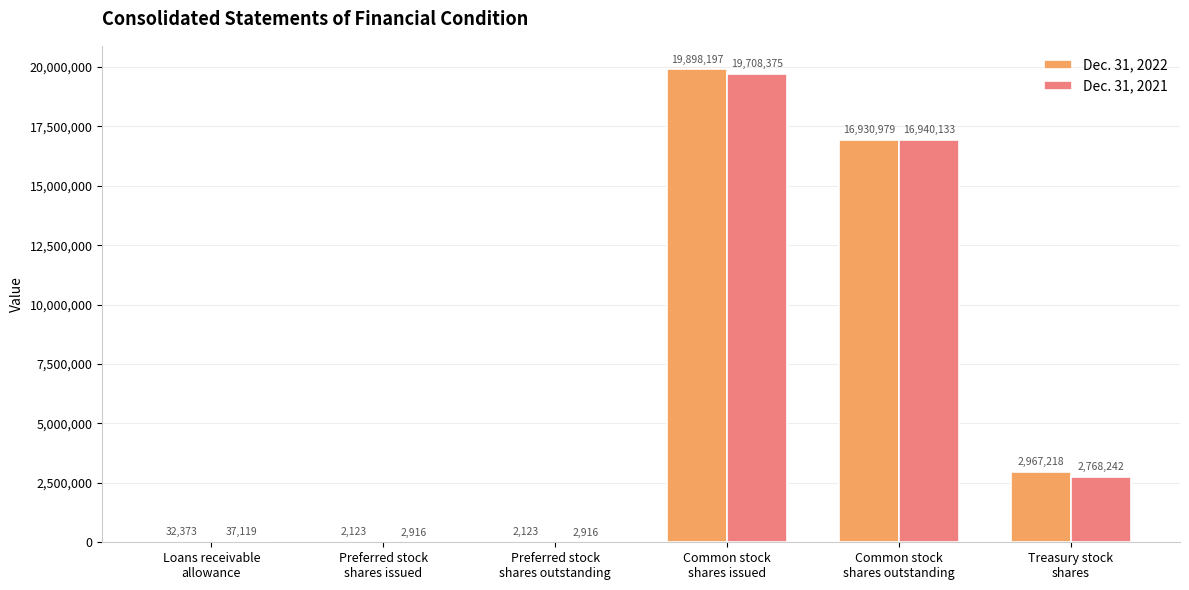

Which series has the largest total across all categories?

Dec. 31, 2022